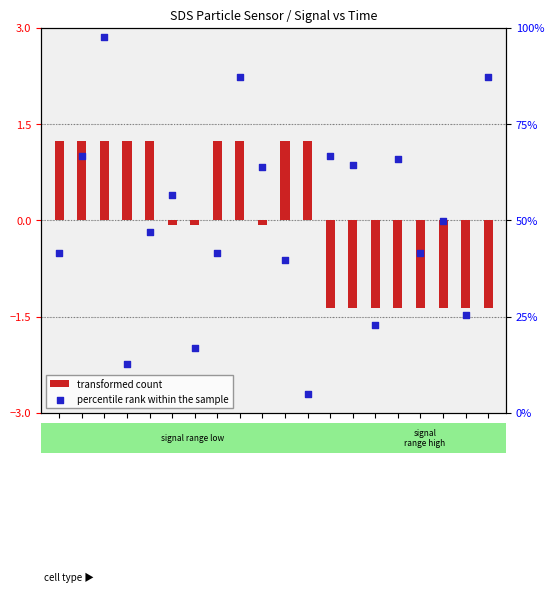

Is the value of percentile rank within the sample at 00:21 greater than the value of transformed count at 00:36?

Yes